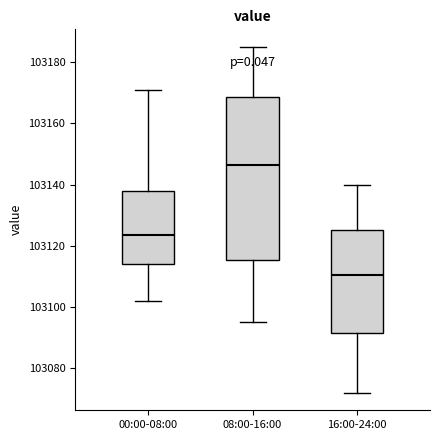

Reading left to right, read every box against the y-axis: the position of its median line, the range the box covers, and the ends of its whiskers. The values are not printed on the chart, so give them approximately, as read against the axis.

00:00-08:00: median 103124, box 103114 to 103138, whiskers 103102 to 103172
08:00-16:00: median 103146, box 103116 to 103168, whiskers 103096 to 103186
16:00-24:00: median 103110, box 103092 to 103126, whiskers 103072 to 103140